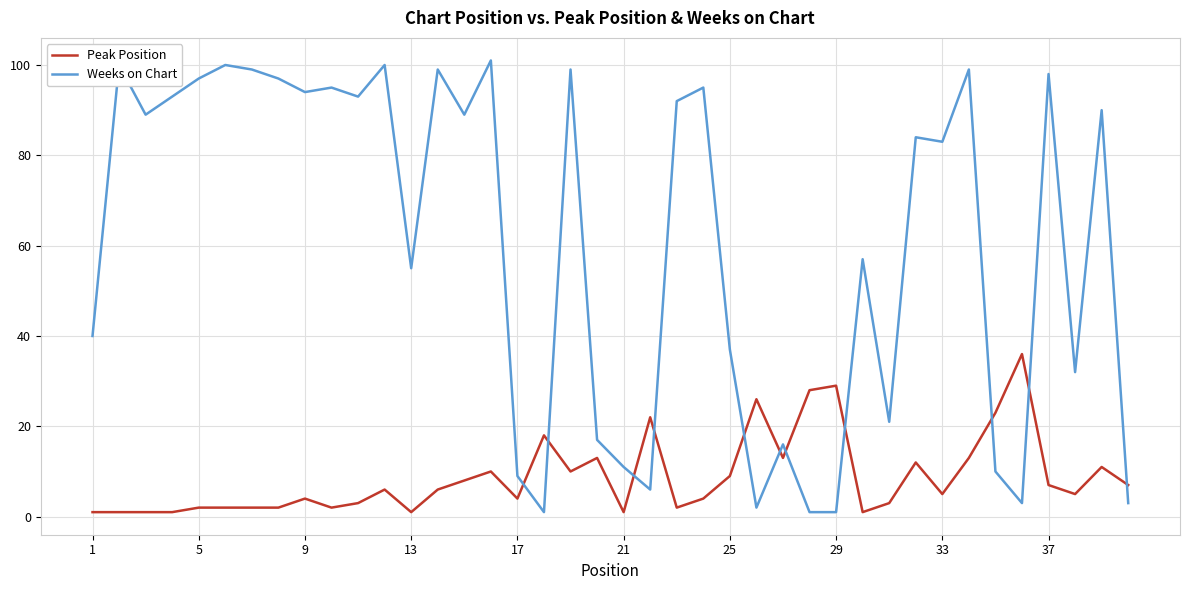

What is the maximum value shown in the chart?

101